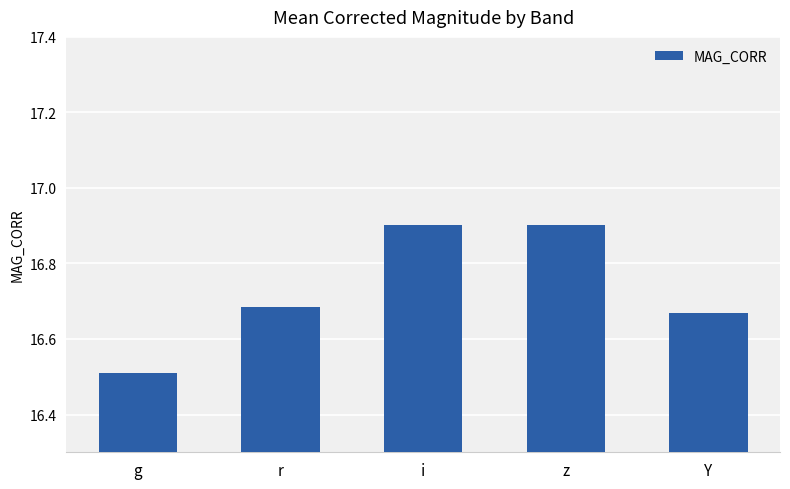

Which has a higher value, i or g?

i